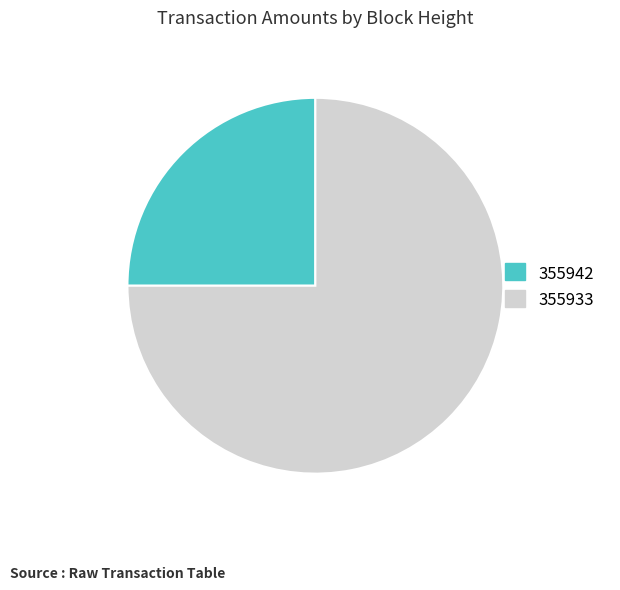

Does 355933 account for over 50% of the chart?

Yes